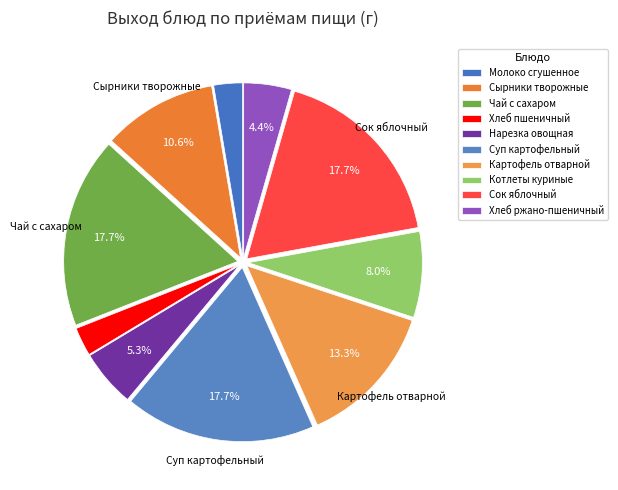

What is the change in value from Сырники творожные to Хлеб ржано-пшеничный?

-70